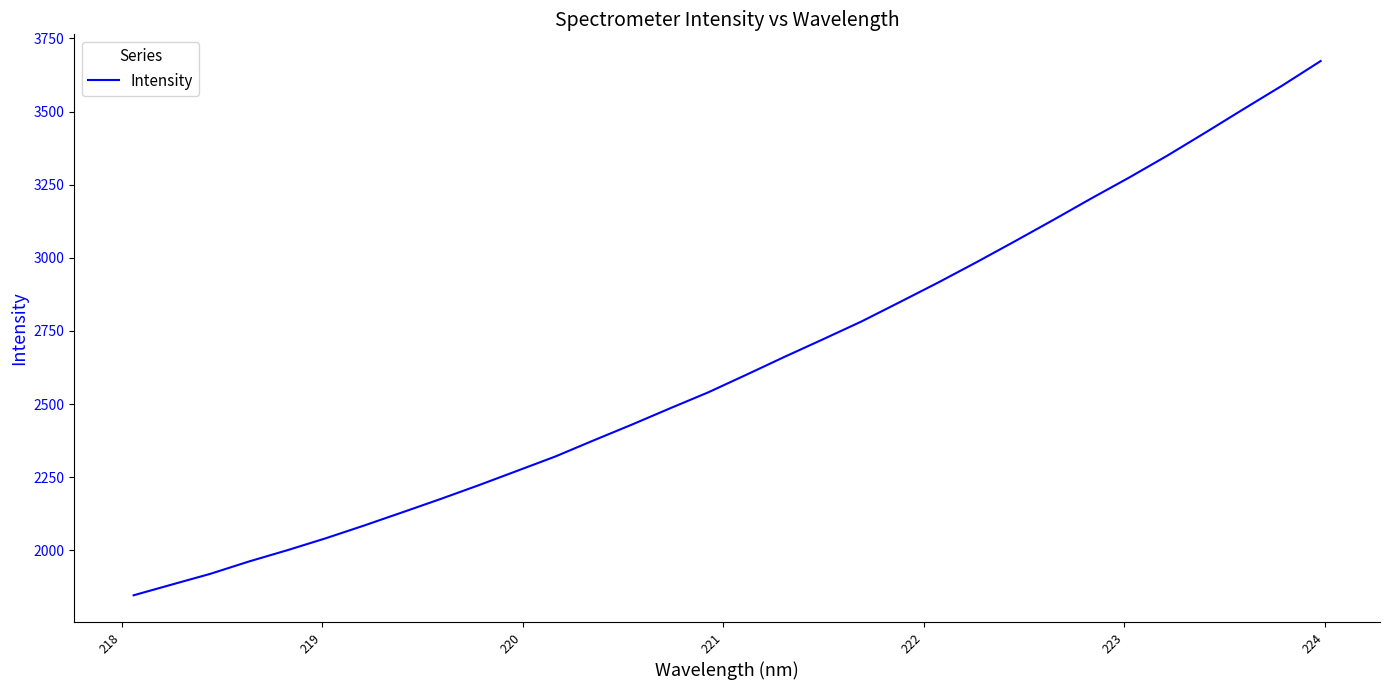

What is the greatest value displayed?

3672.6